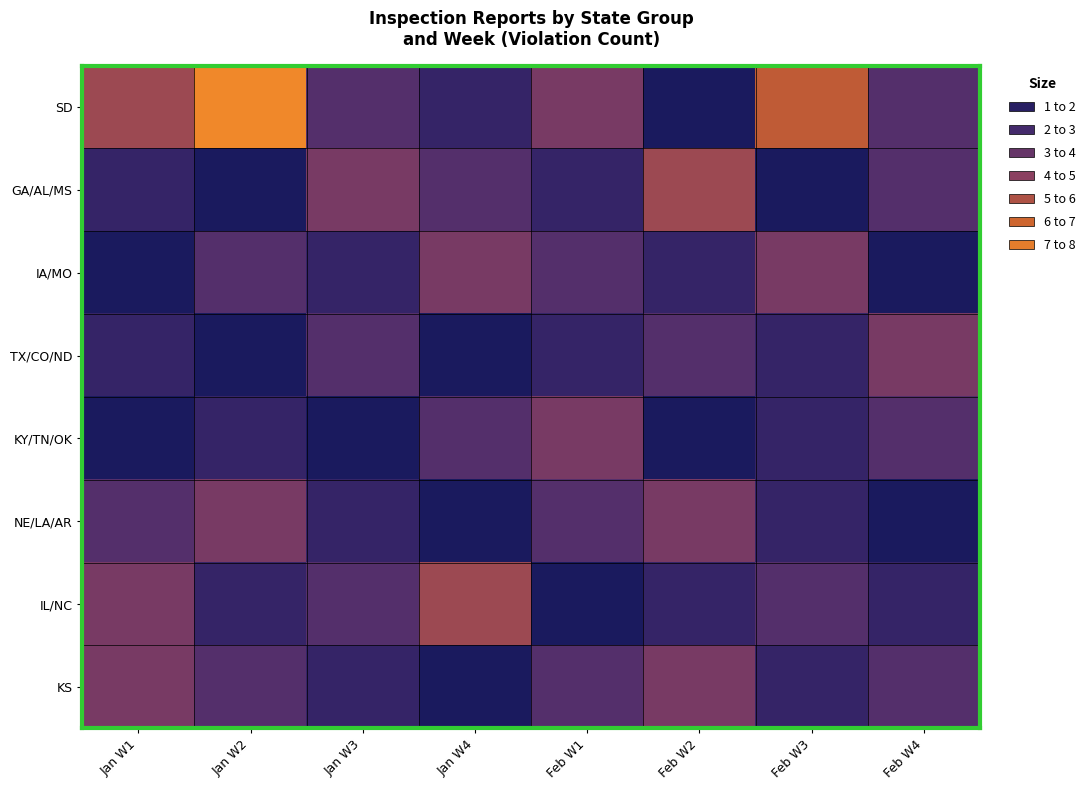

Reading left to right, list all the values displayed in this chart.

SD: Jan W1=5	Jan W2=8	Jan W3=3	Jan W4=2	Feb W1=4	Feb W2=1	Feb W3=6	Feb W4=3
GA/AL/MS: Jan W1=2	Jan W2=1	Jan W3=4	Jan W4=3	Feb W1=2	Feb W2=5	Feb W3=1	Feb W4=3
IA/MO: Jan W1=1	Jan W2=3	Jan W3=2	Jan W4=4	Feb W1=3	Feb W2=2	Feb W3=4	Feb W4=1
TX/CO/ND: Jan W1=2	Jan W2=1	Jan W3=3	Jan W4=1	Feb W1=2	Feb W2=3	Feb W3=2	Feb W4=4
KY/TN/OK: Jan W1=1	Jan W2=2	Jan W3=1	Jan W4=3	Feb W1=4	Feb W2=1	Feb W3=2	Feb W4=3
NE/LA/AR: Jan W1=3	Jan W2=4	Jan W3=2	Jan W4=1	Feb W1=3	Feb W2=4	Feb W3=2	Feb W4=1
IL/NC: Jan W1=4	Jan W2=2	Jan W3=3	Jan W4=5	Feb W1=1	Feb W2=2	Feb W3=3	Feb W4=2
KS: Jan W1=4	Jan W2=3	Jan W3=2	Jan W4=1	Feb W1=3	Feb W2=4	Feb W3=2	Feb W4=3